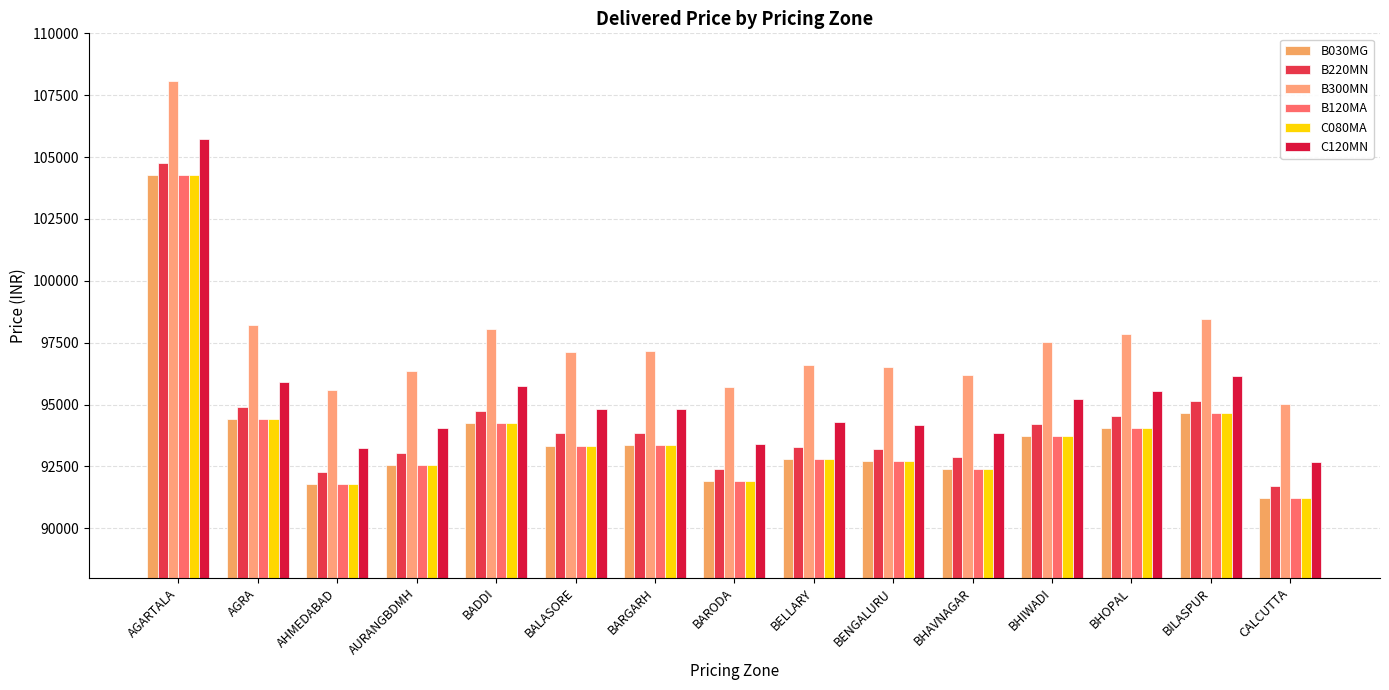

What are all the series names shown in the legend?

B030MG, B220MN, B300MN, B120MA, C080MA, C120MN